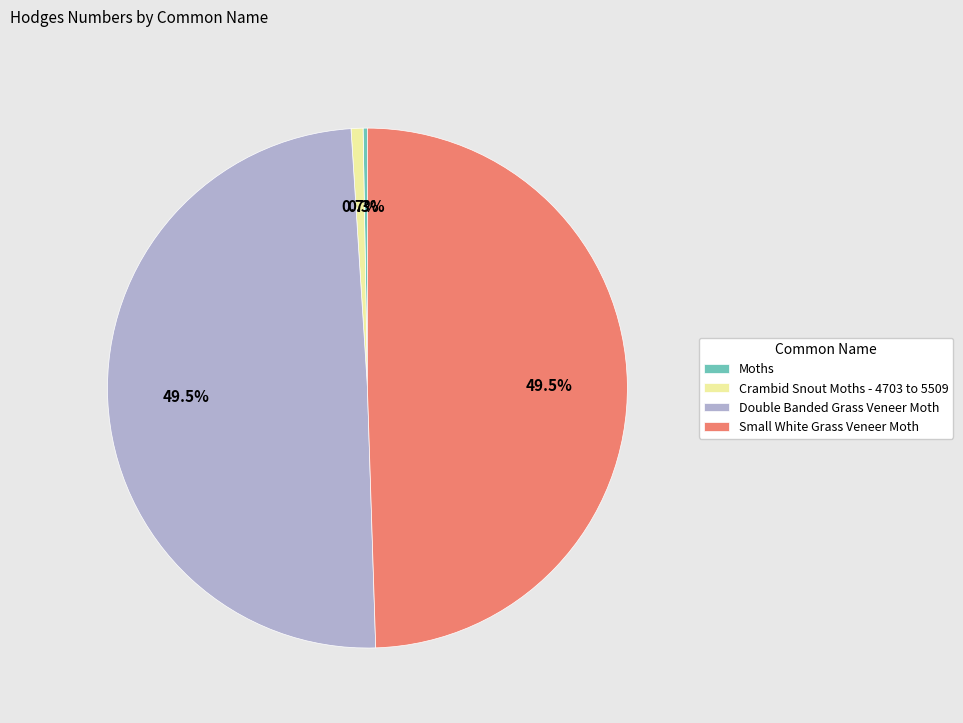

Does any single category account for the majority?

No